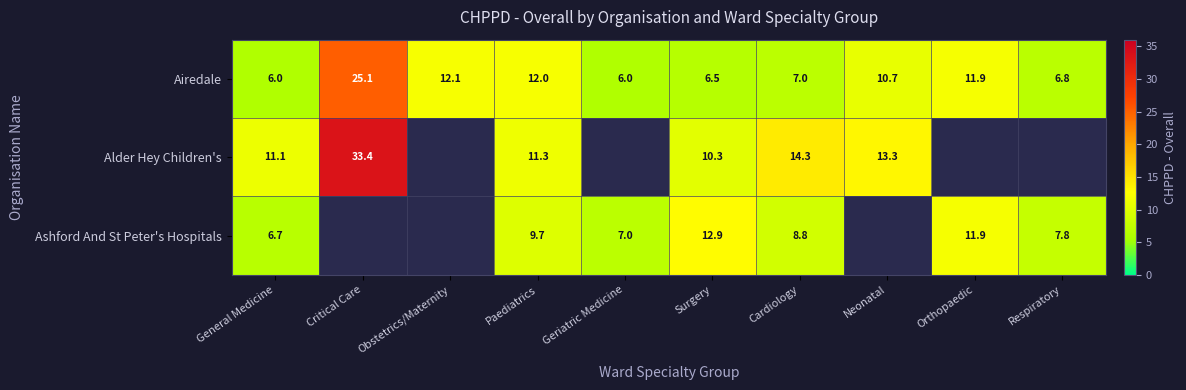

How many data points in Airedale are less than 10?

5